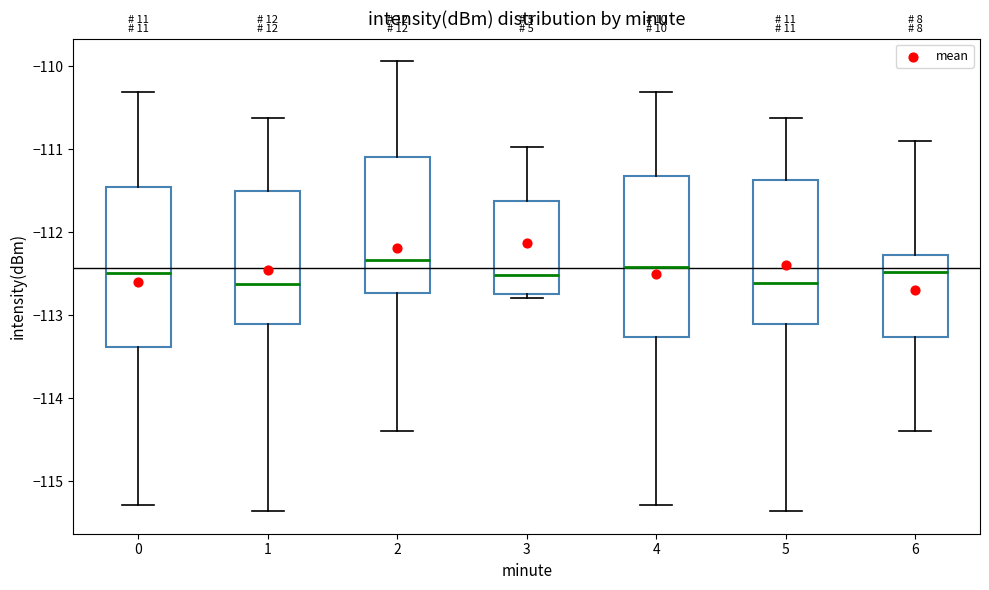

Reading left to right, transcribe this box plot: for each box, give where its median line is, the range the box spans, and where its two whiskers end, as read against the y-axis. The values are not printed on the chart, so give them approximately, as read against the axis.

0: median -112.5, box -113.4 to -111.5, whiskers -115.3 to -110.3
1: median -112.6, box -113.1 to -111.5, whiskers -115.4 to -110.6
2: median -112.3, box -112.7 to -111.1, whiskers -114.4 to -109.9
3: median -112.5, box -112.7 to -111.6, whiskers -112.8 to -111.0
4: median -112.4, box -113.3 to -111.3, whiskers -115.3 to -110.3
5: median -112.6, box -113.1 to -111.4, whiskers -115.4 to -110.6
6: median -112.5, box -113.3 to -112.3, whiskers -114.4 to -110.9